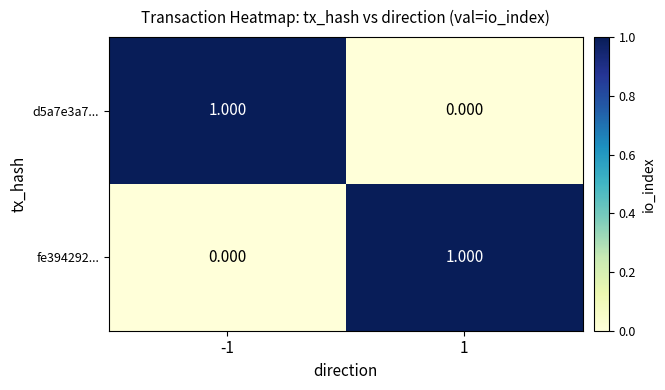

How many categories are shown in the chart?

2